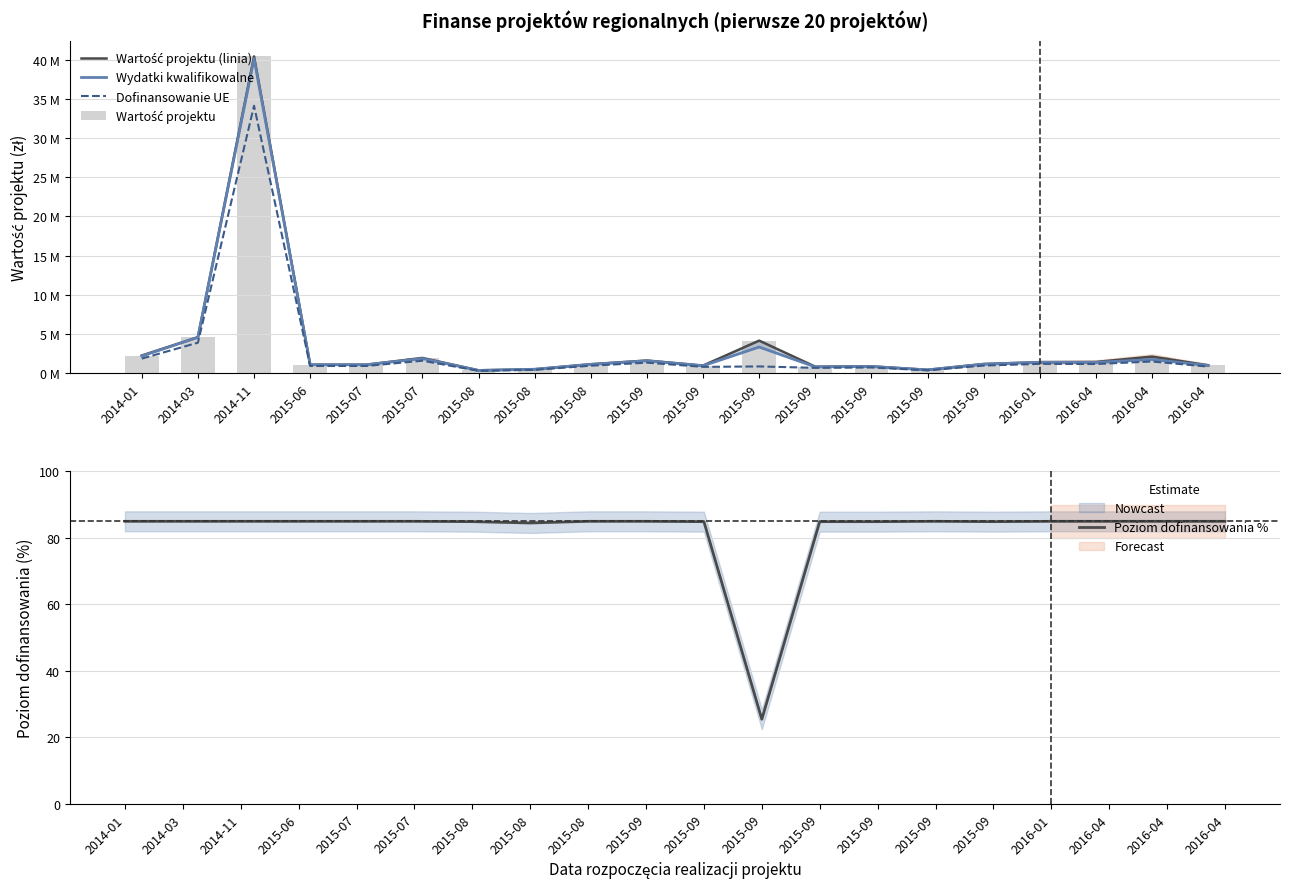

What is the greatest value displayed?

85.0